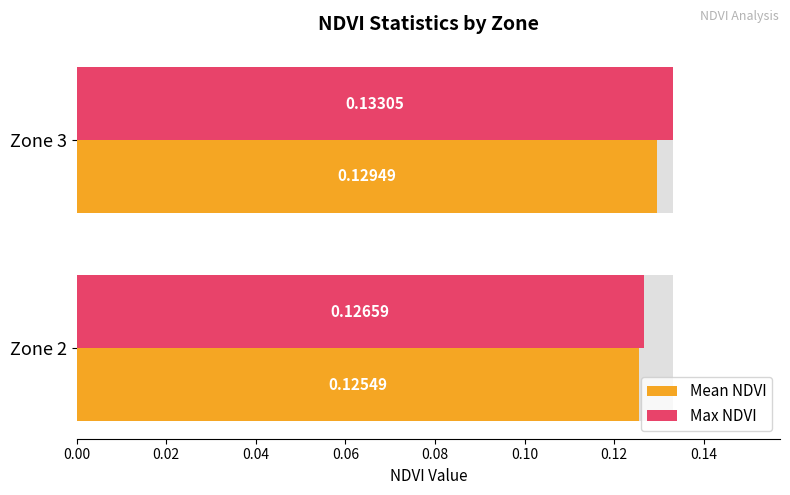

At Zone 2, list the series in order from largest to smallest.

Max NDVI, Mean NDVI